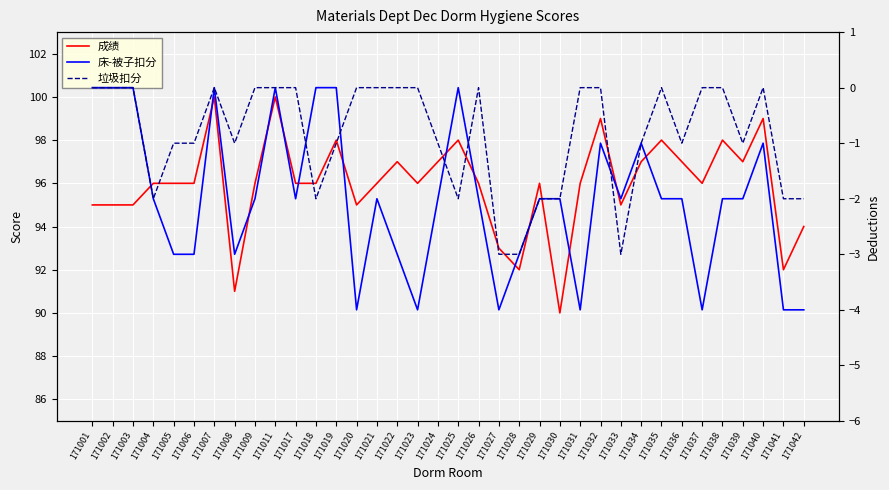

Reading right to left, transcribe all the data shown in this chart.

成绩: 171042=94	171041=92	171040=99	171039=97	171038=98	171037=96	171036=97	171035=98	171034=97	171033=95	171032=99	171031=96	171030=90	171029=96	171028=92	171027=93	171026=96	171025=98	171024=97	171023=96	171022=97	171021=96	171020=95	171019=98	171018=96	171017=96	171011=100	171009=96	171008=91	171007=100	171006=96	171005=96	171004=96	171003=95	171002=95	171001=95
床-被子扣分: 171042=-4	171041=-4	171040=-1	171039=-2	171038=-2	171037=-4	171036=-2	171035=-2	171034=-1	171033=-2	171032=-1	171031=-4	171030=-2	171029=-2	171028=-3	171027=-4	171026=-2	171025=0	171024=-2	171023=-4	171022=-3	171021=-2	171020=-4	171019=0	171018=0	171017=-2	171011=0	171009=-2	171008=-3	171007=0	171006=-3	171005=-3	171004=-2	171003=0	171002=0	171001=0
垃圾扣分: 171042=-2	171041=-2	171040=0	171039=-1	171038=0	171037=0	171036=-1	171035=0	171034=-1	171033=-3	171032=0	171031=0	171030=-2	171029=-2	171028=-3	171027=-3	171026=0	171025=-2	171024=-1	171023=0	171022=0	171021=0	171020=0	171019=-1	171018=-2	171017=0	171011=0	171009=0	171008=-1	171007=0	171006=-1	171005=-1	171004=-2	171003=0	171002=0	171001=0